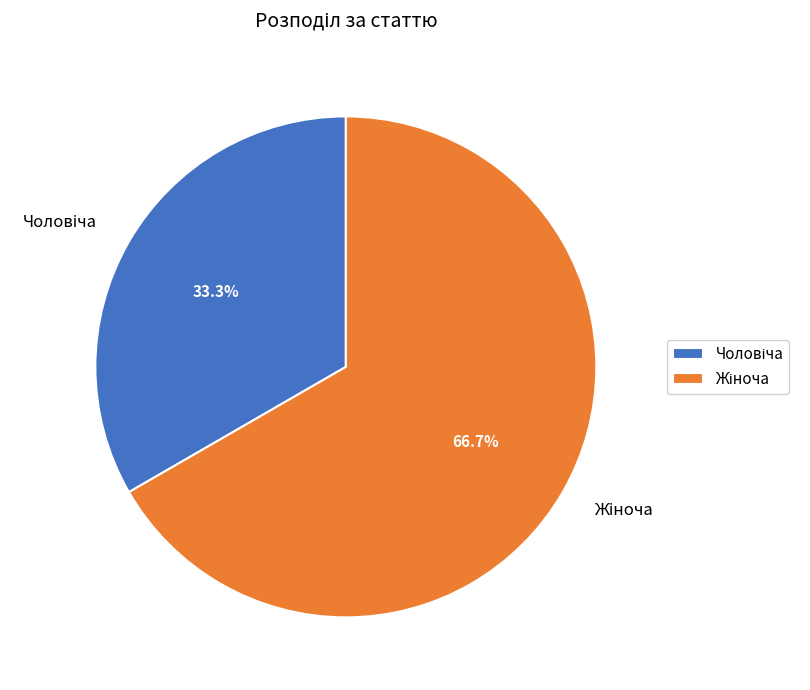

To the nearest percent, what is the difference between the largest and smallest slice percentages?

33%